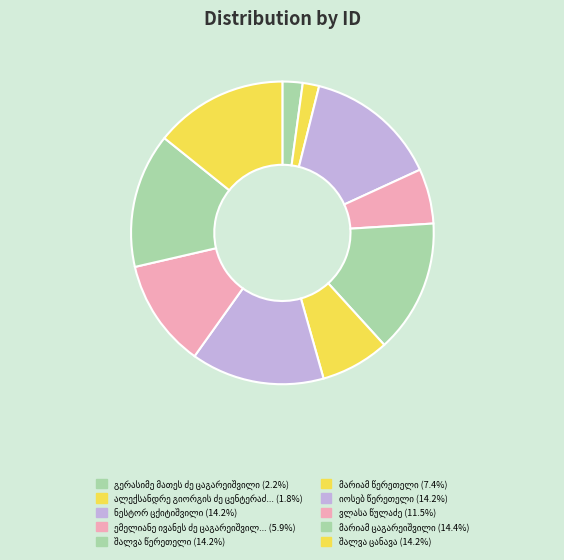

Count the number of slices in the pie.

10